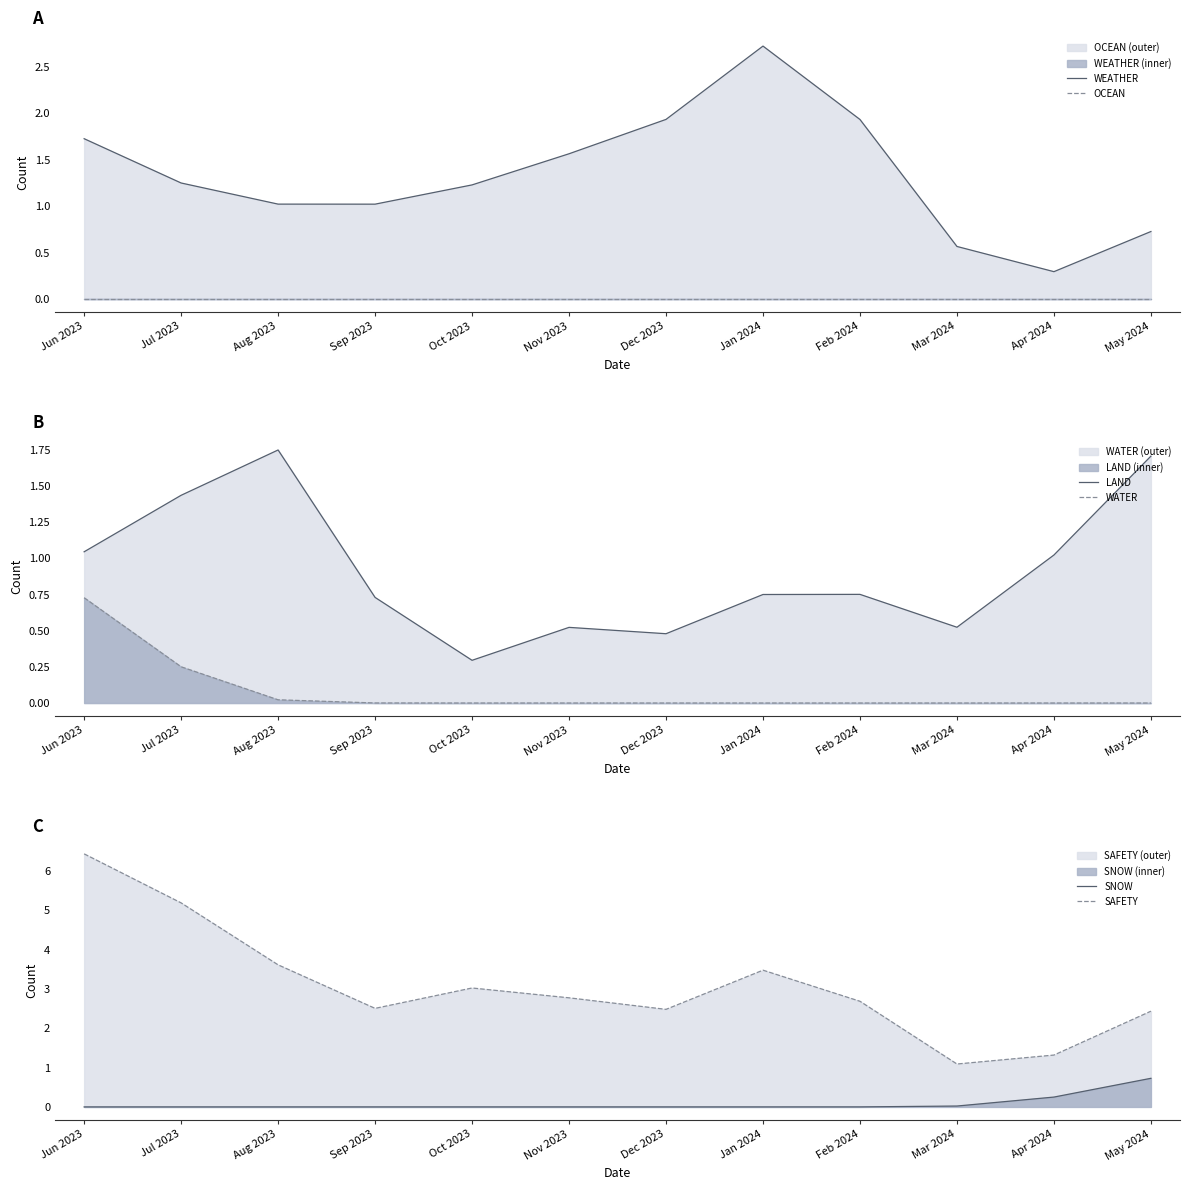

Reading left to right, list all the values displayed in this chart.

WEATHER: 1.7	1.3	1.0	1.0	1.2	1.6	1.9	2.7	1.9	0.6	0.3	0.7
OCEAN: 0.0	0.0	0.0	0.0	0.0	0.0	0.0	0.0	0.0	0.0	0.0	0.0
LAND: 1.0	1.4	1.7	0.7	0.3	0.5	0.5	0.7	0.8	0.5	1.0	1.7
WATER: 0.7	0.3	0.0	0.0	0.0	0.0	0.0	0.0	0.0	0.0	0.0	0.0
SNOW: 0.0	0.0	0.0	0.0	0.0	0.0	0.0	0.0	0.0	0.0	0.3	0.7
SAFETY: 6.4	5.2	3.6	2.5	3.0	2.8	2.5	3.5	2.7	1.1	1.3	2.4